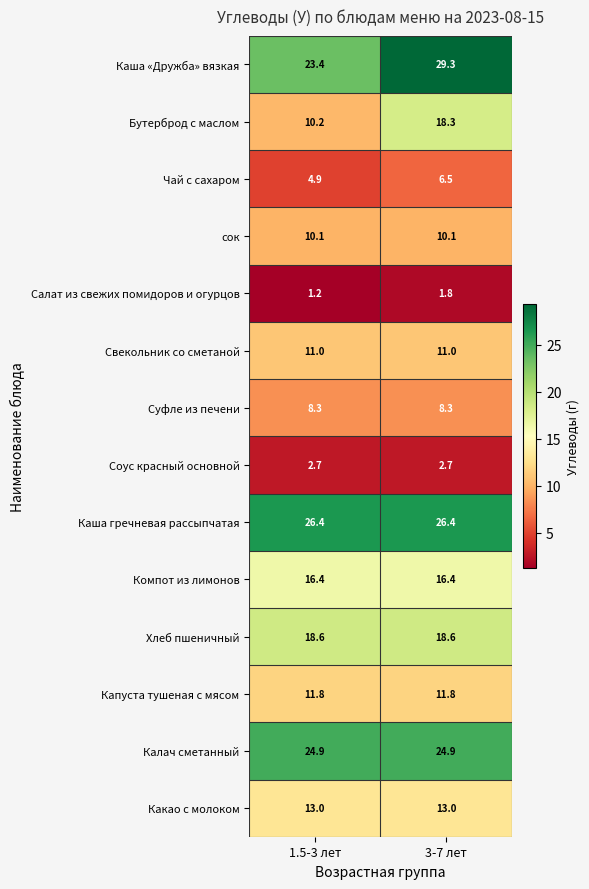

At how many categories does at least one series exceed 24?

2